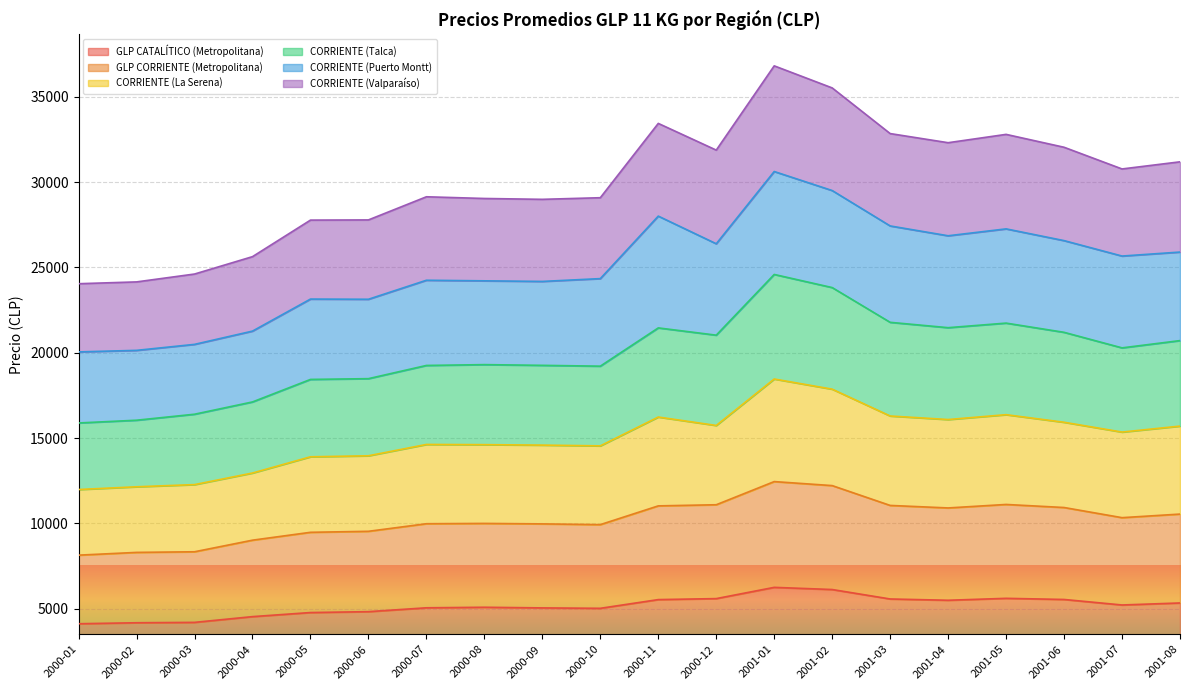

Which has a higher value, 2001-08 or 2000-12?

2000-12